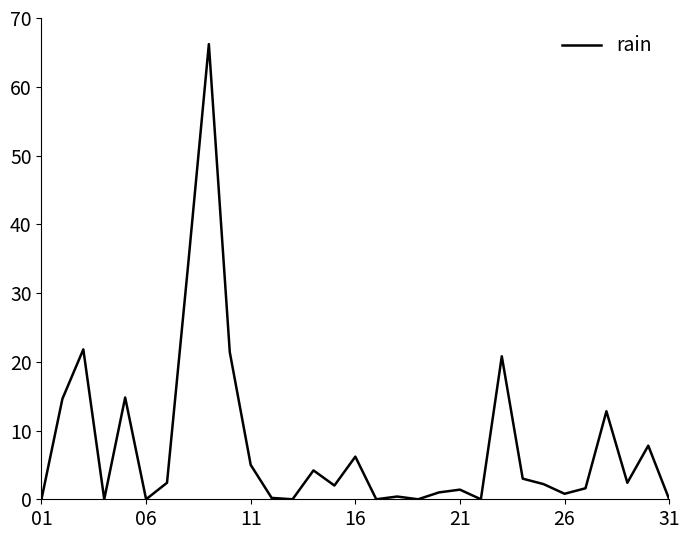

What is the difference between the second highest and second lowest values?

33.8